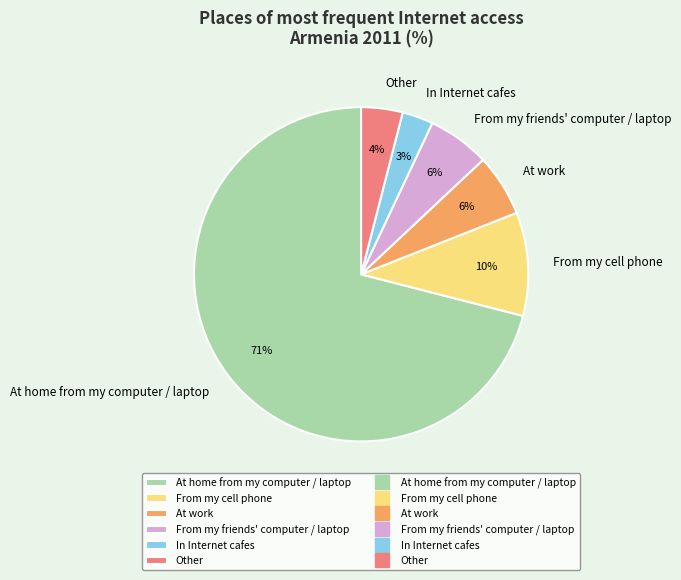

How many slices are in this pie chart?

6